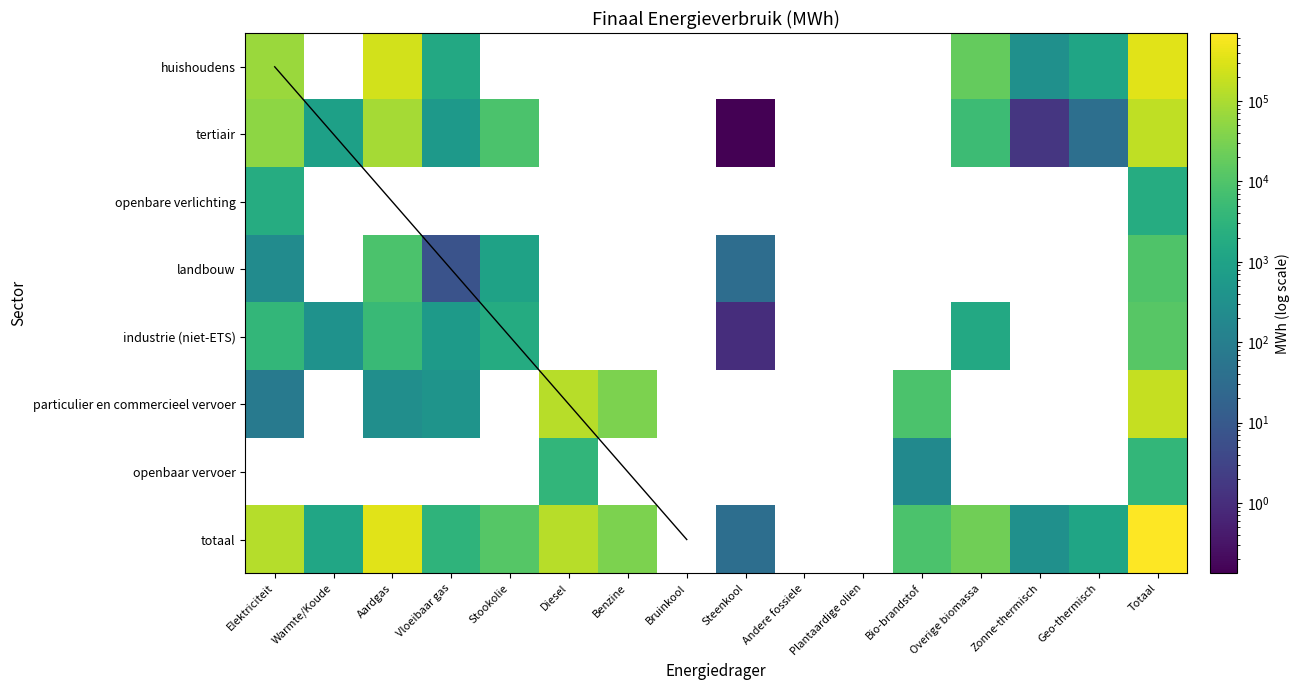

Count the number of categories in the chart.

16